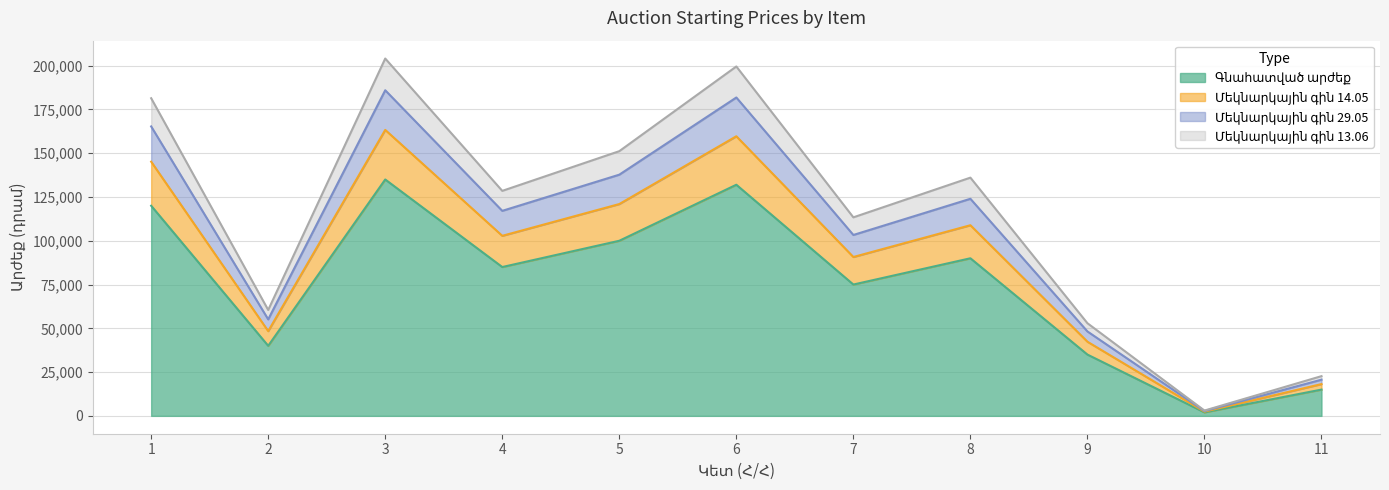

Between 7 and 3, which is larger?

3